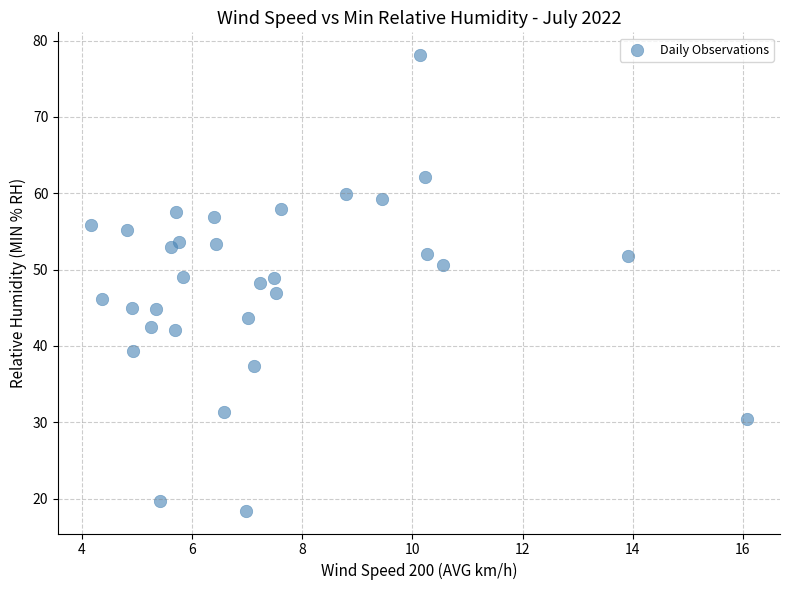

What is the range of Y values (max minus min)?

59.7